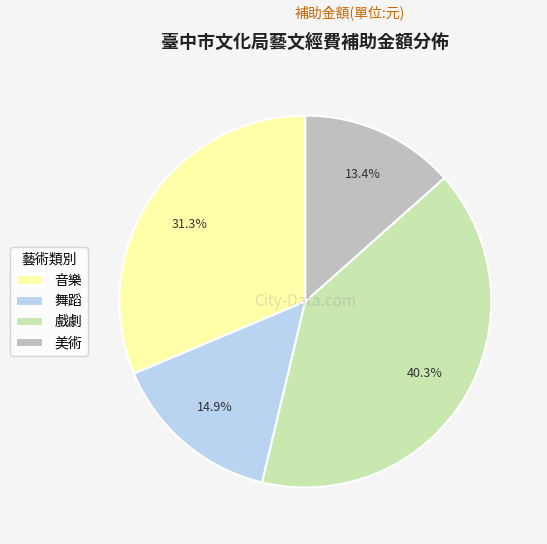

To the nearest percent, what is the combined percentage of 美術 and 舞蹈?

28%